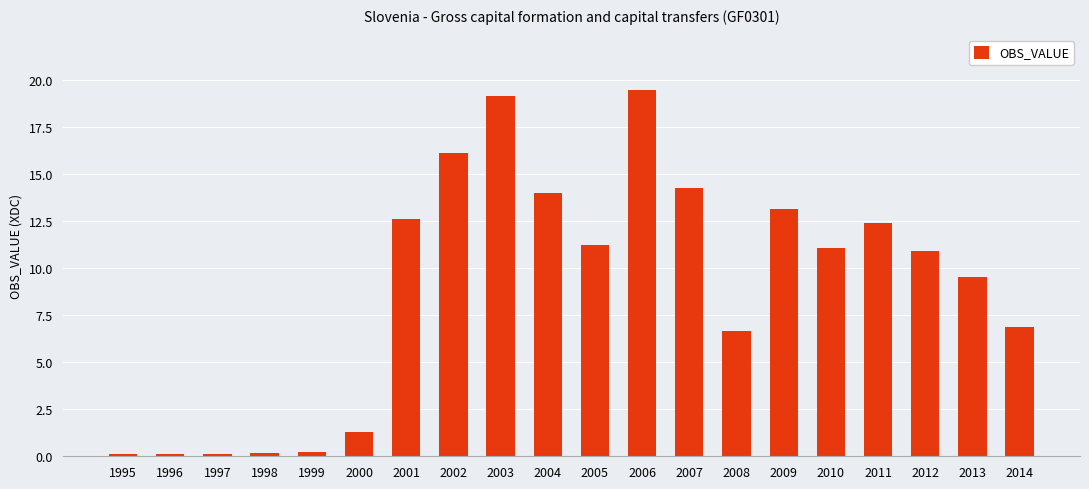

What is the sum of all values?

179.5